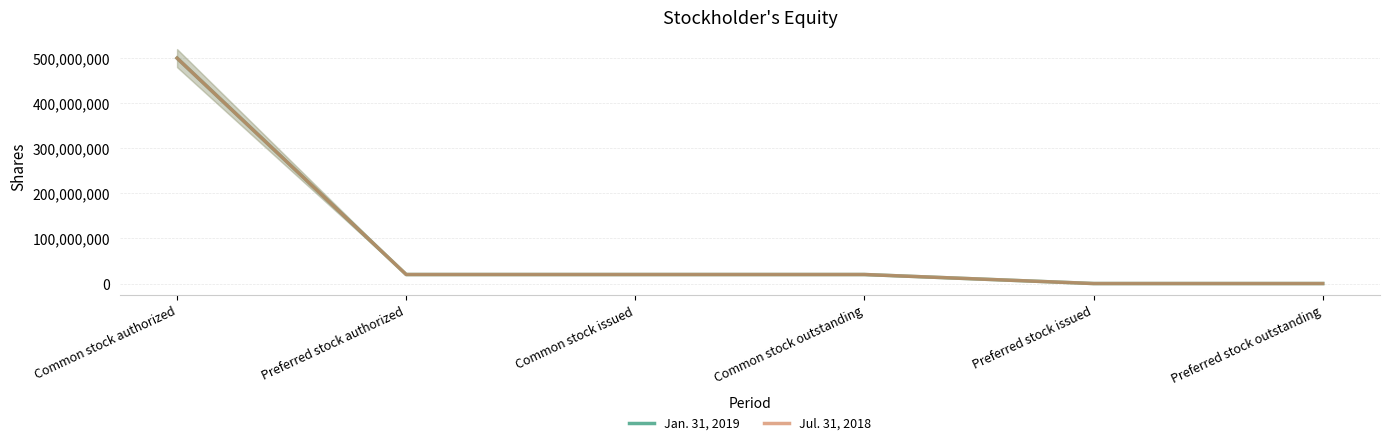

True or false: Jul. 31, 2018 and Jan. 31, 2019 intersect in this chart.

False